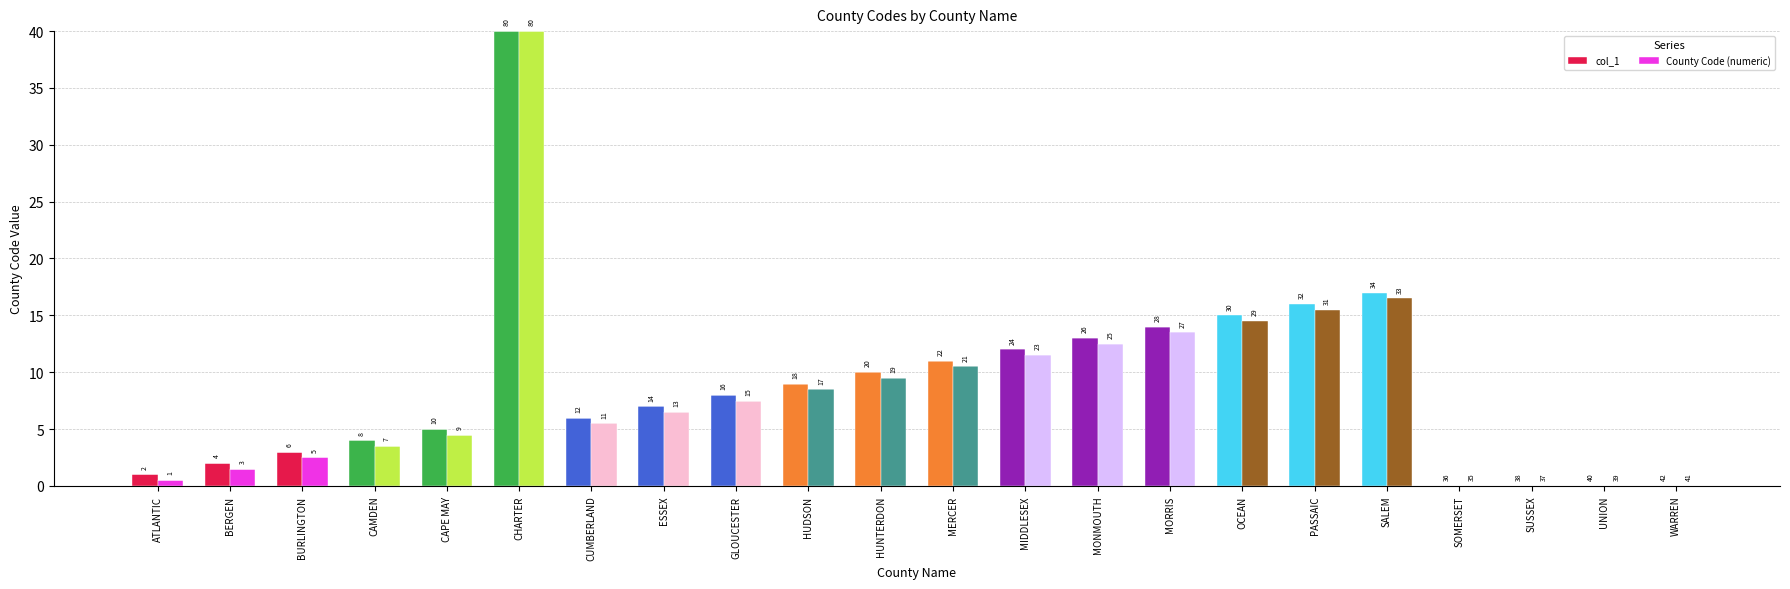

Rank the series by their maximum value, from lowest to highest.

County Code (numeric), col_1